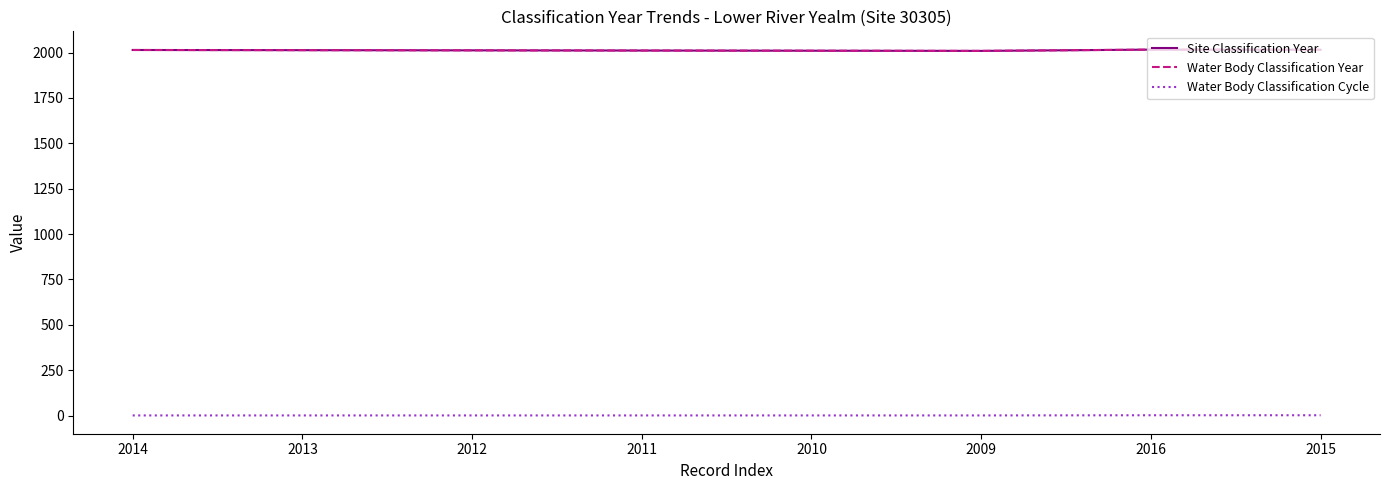

Where is the first local maximum for Water Body Classification Year?

2016